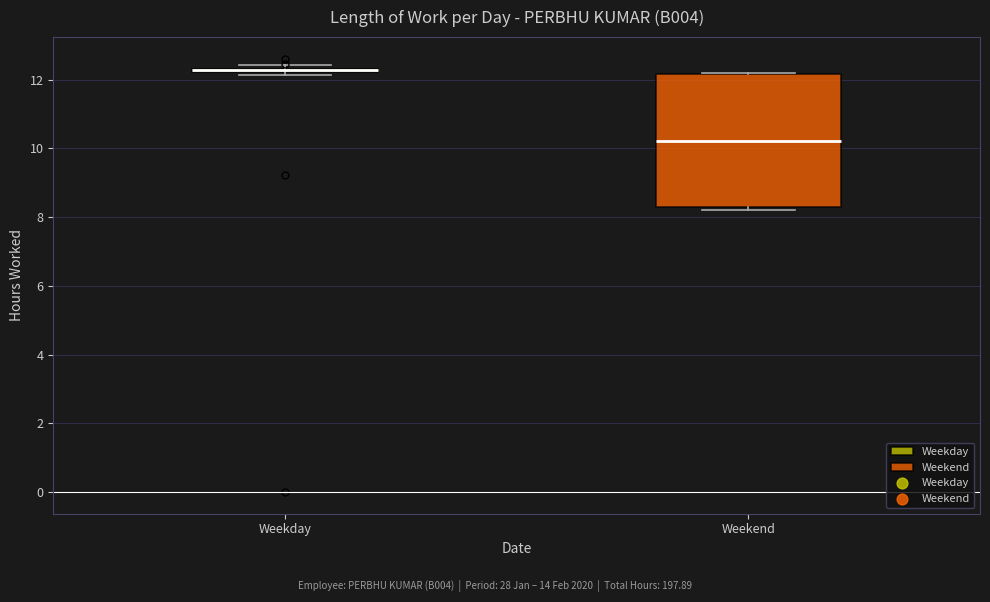

Which box is the tallest, from its lower edge to its upper edge?

Weekend